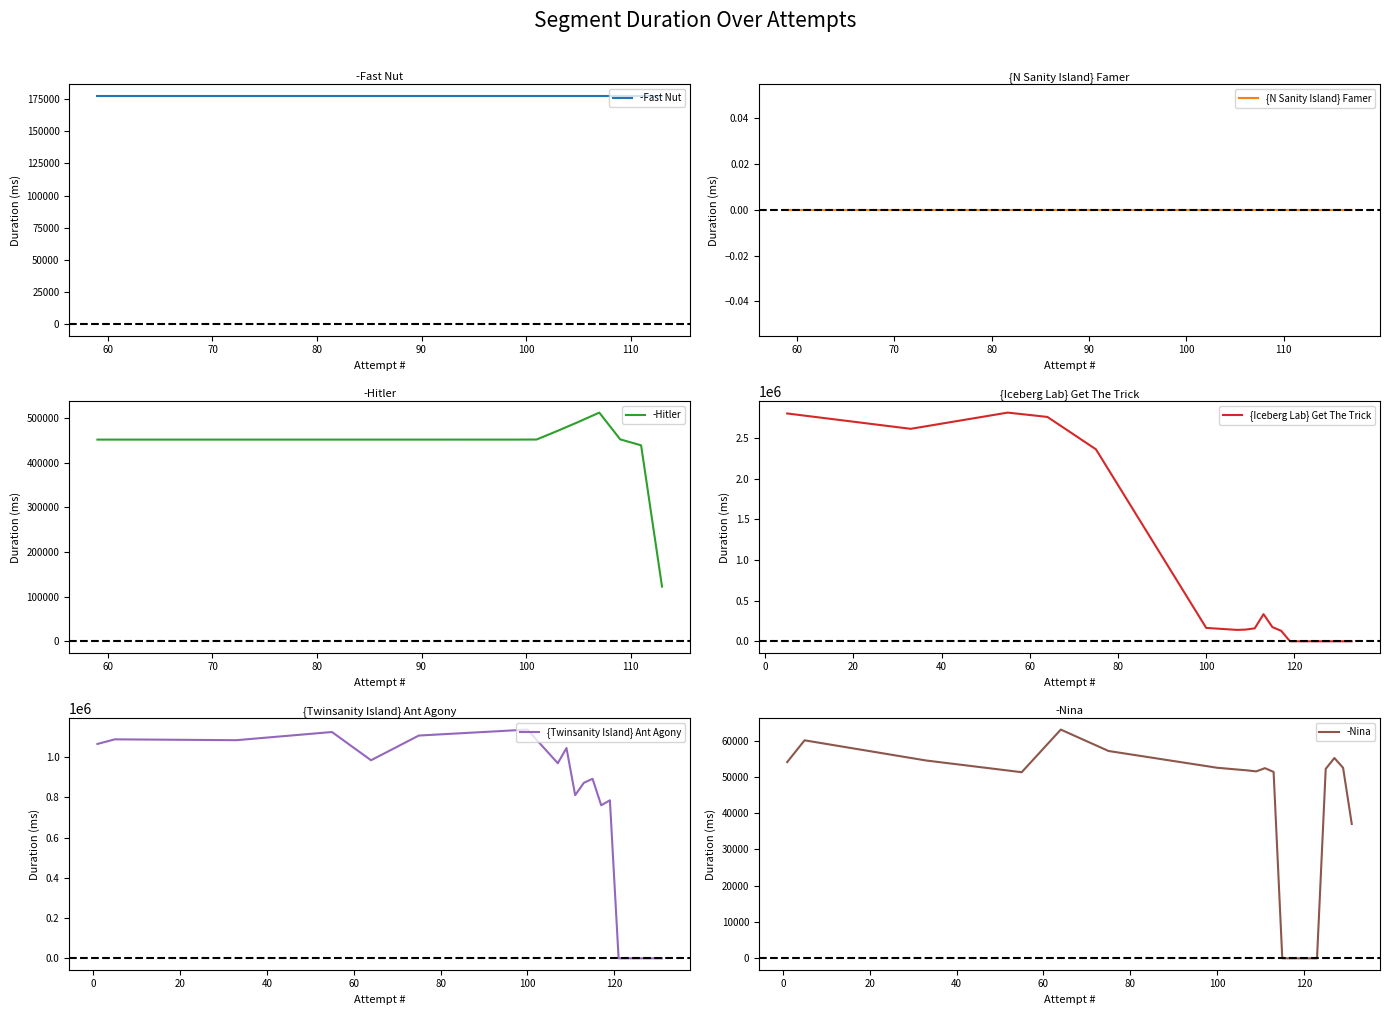

Reading left to right, transcribe all the data shown in this chart.

-Fast Nut: 177770	177770	177770	177770	177770	177770	177770	177770	177770	177770	177770	177770	177770	177770	177770	177770	177770	177770	177770	177770
{N Sanity Island} Famer: 0	0	0	0	0	0	0	0	0	0	0	0	0	0	0	0	0	0	0	0
-Hitler: 451630	451630	451630	451630	451630	451630	451630	451630	451630	451636	451630	451630	451630	451797	471054	491134	512076	452157	438781	122395
{Iceberg Lab} Get The Trick: 2799565	2610884	2810198	2756957	2359015	164559	139801	144046	159307	333392	174260	128451	0	0	0	0	0	0	0	0
{Twinsanity Island} Ant Agony: 1064801	1087739	1083534	1124157	983812	1106571	1136122	969056	1044675	810428	871701	891727	760145	784961	0	0	0	0	0	0
-Nina: 54084	60093	54526	51300	63046	57149	52529	51794	51528	52416	51383	0	0	0	0	0	52212	55212	52525	37028